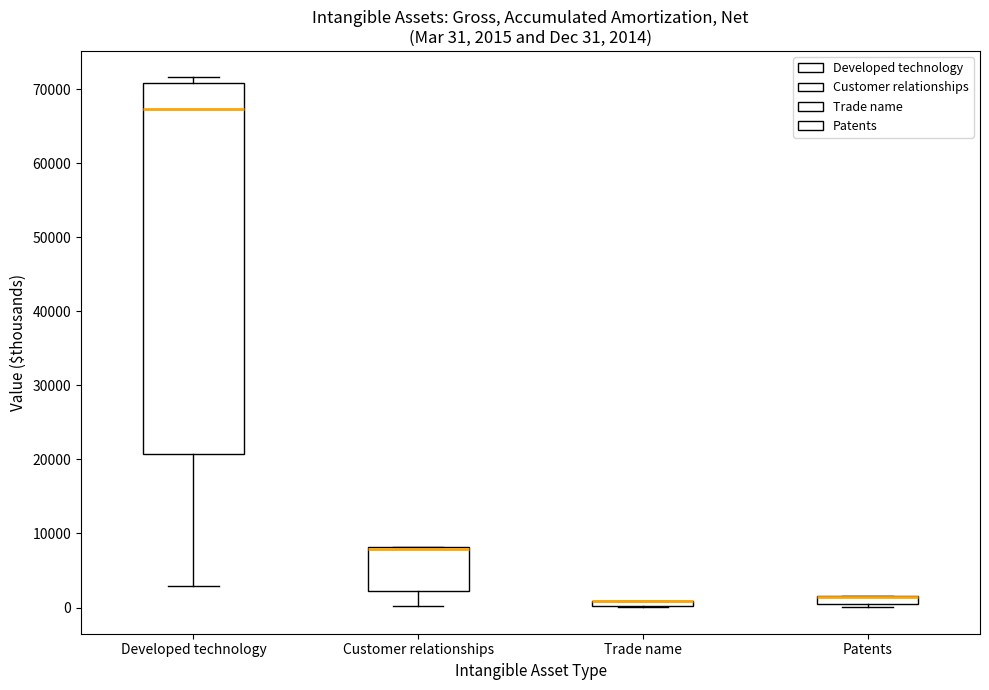

Comparing the boxes themselves (not the whiskers), which one is the tallest?

Developed technology